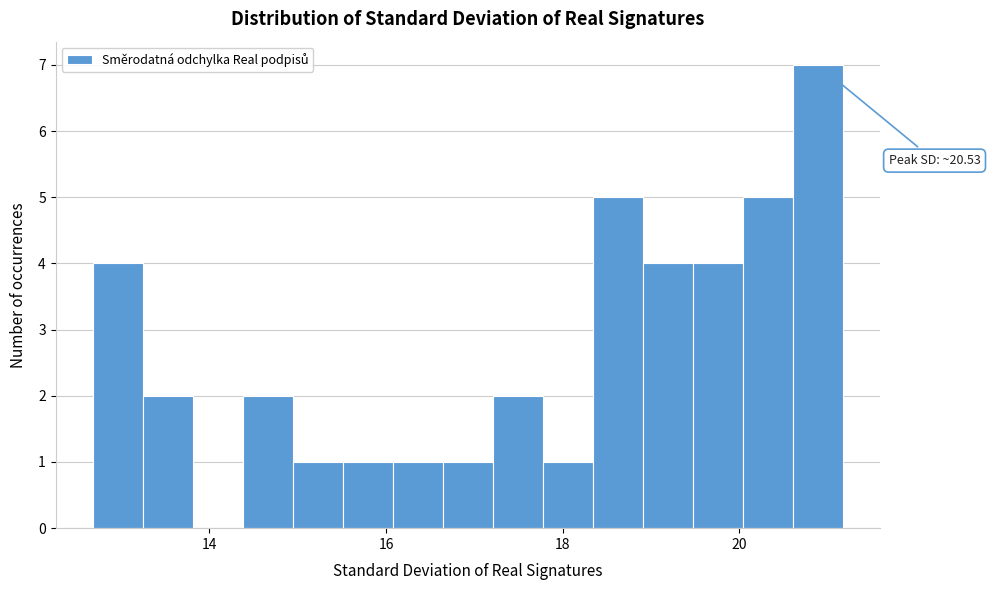

Read against the x-axis, roughly where is the centre of the tallest bar?

20.8